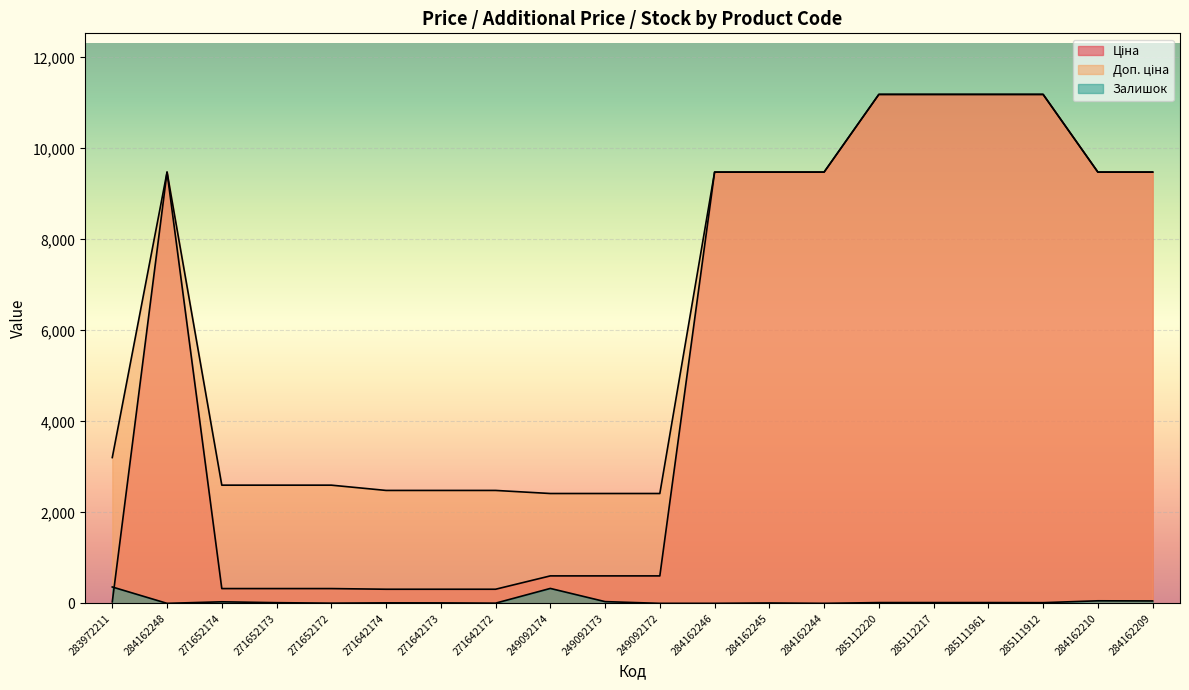

What position from the right is 285111912?

3